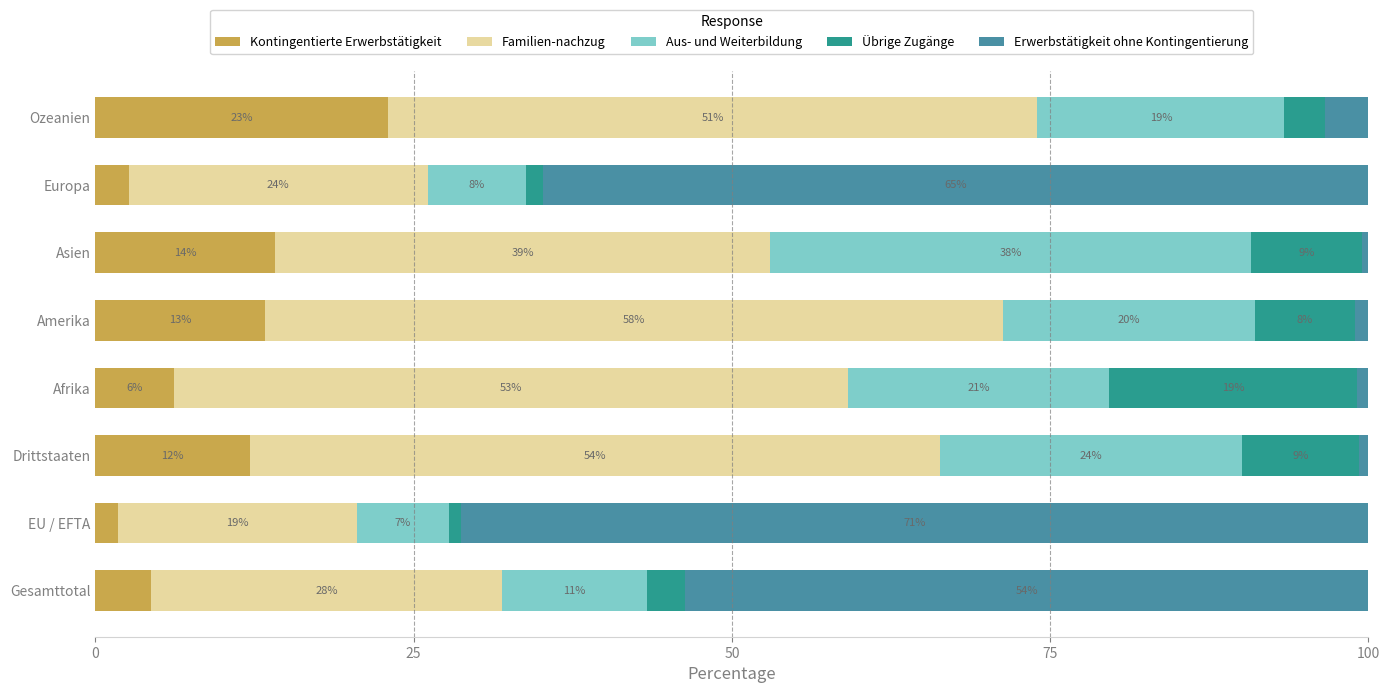

What position from the left is Amerika?

5